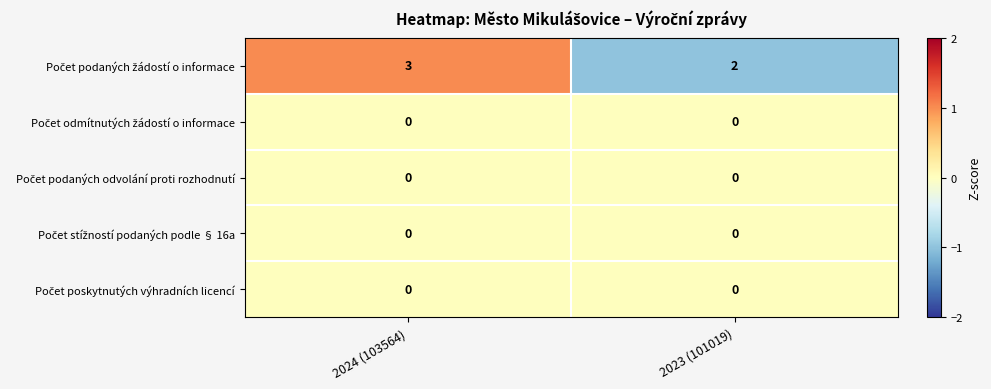

At which category is the sum across all series the highest?

2024 (103564)